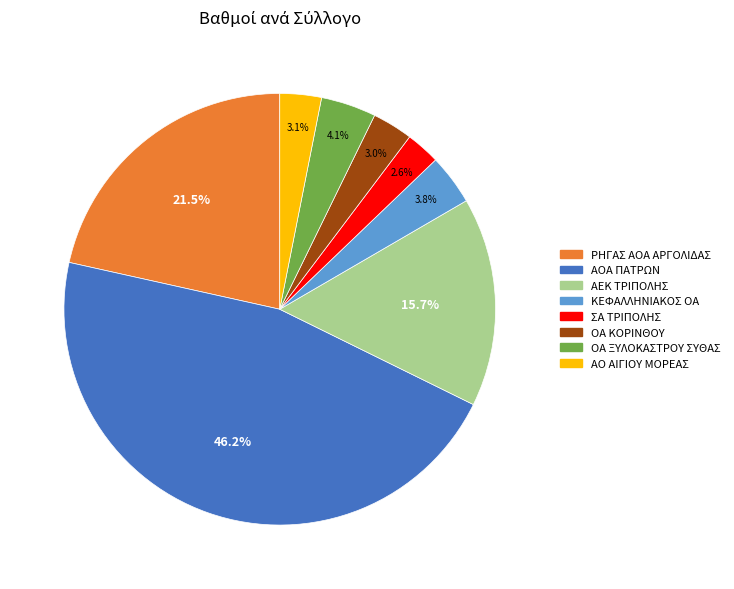

Is there any slice that represents more than half of the pie?

No